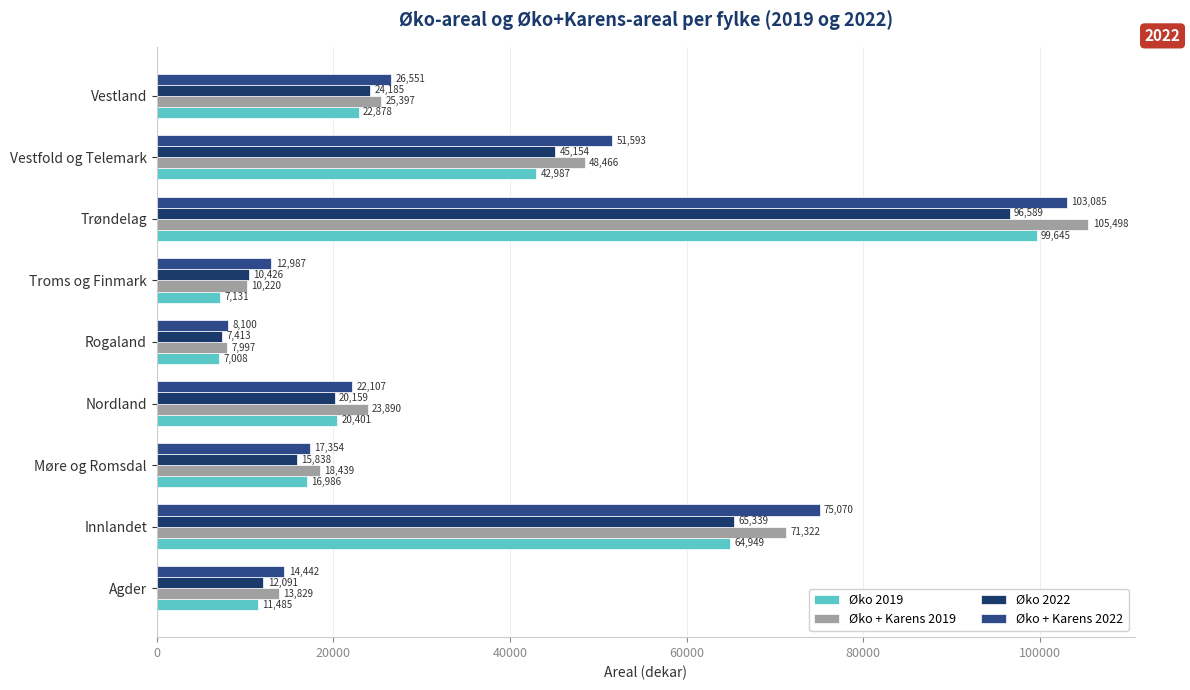

How many series are shown in this chart?

4